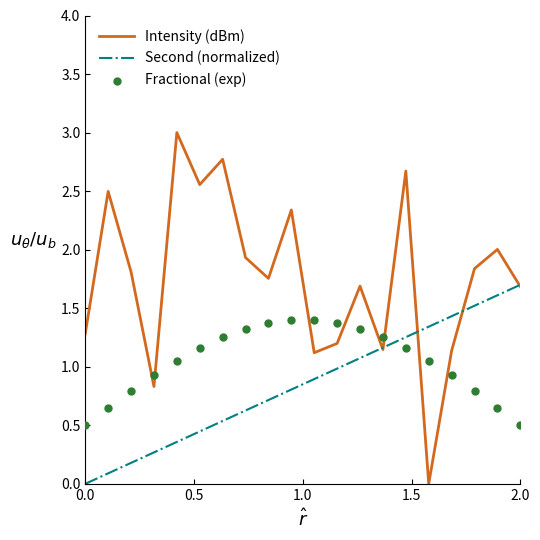

What is the maximum value for Second (normalized)?

1.7